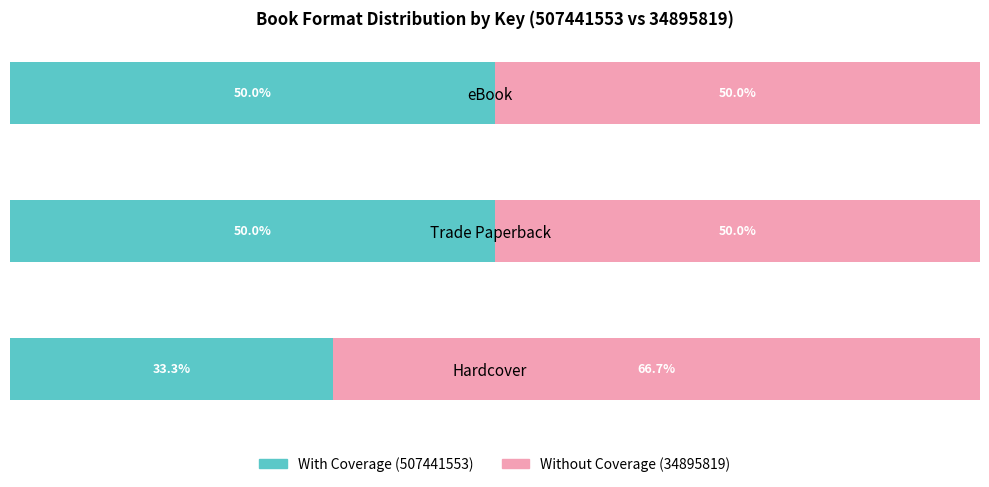

Reading right to left, extract all data points from this chart.

With Coverage: 50.0	50.0	33.3
Without Coverage: 50.0	50.0	66.7